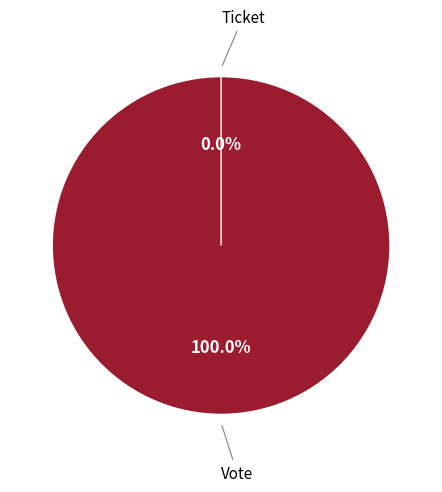

To the nearest percent, what portion does Vote represent?

100%